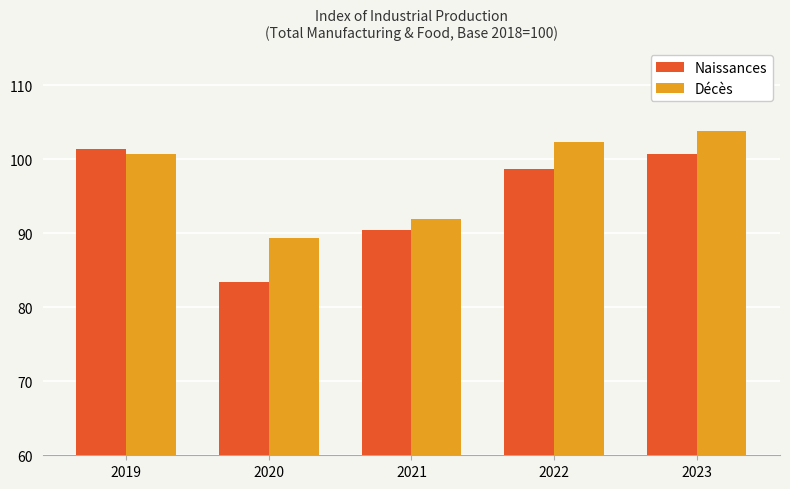

The Décès series shows 154.1 at 2021. True or false?

False